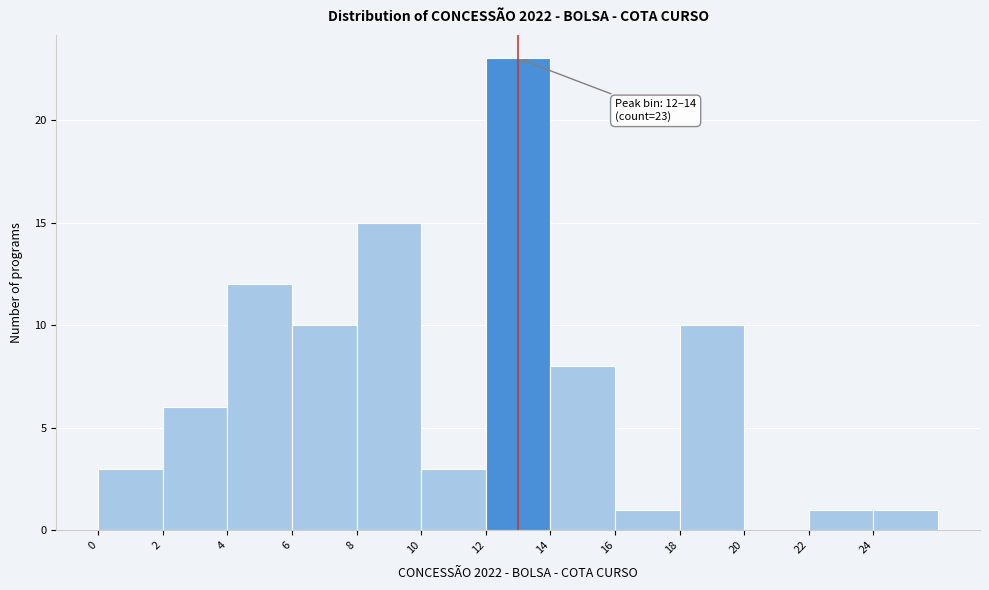

Over which range of the x-axis is the bar tallest?

12 to 14